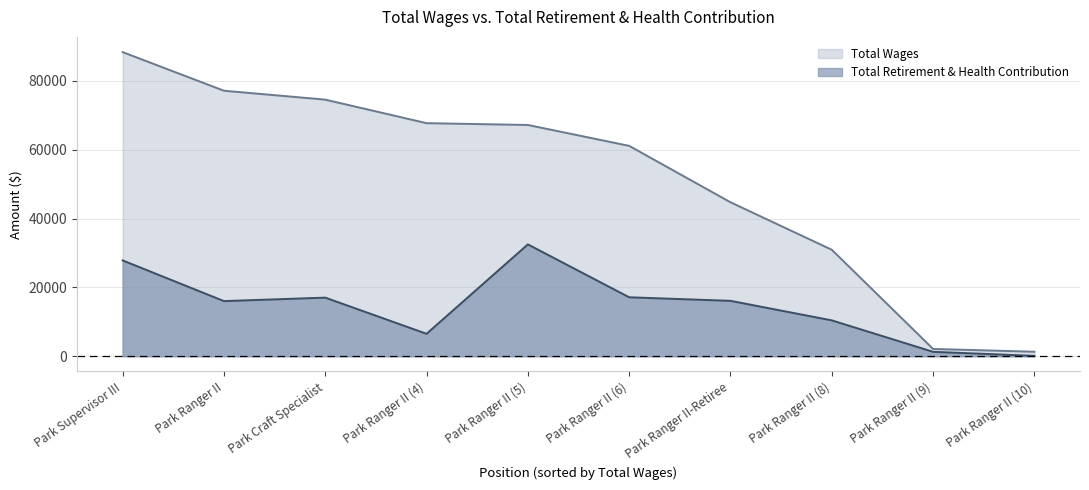

True or false: Total Retirement & Health Contribution has a value of 27842 at Park Supervisor III.

True